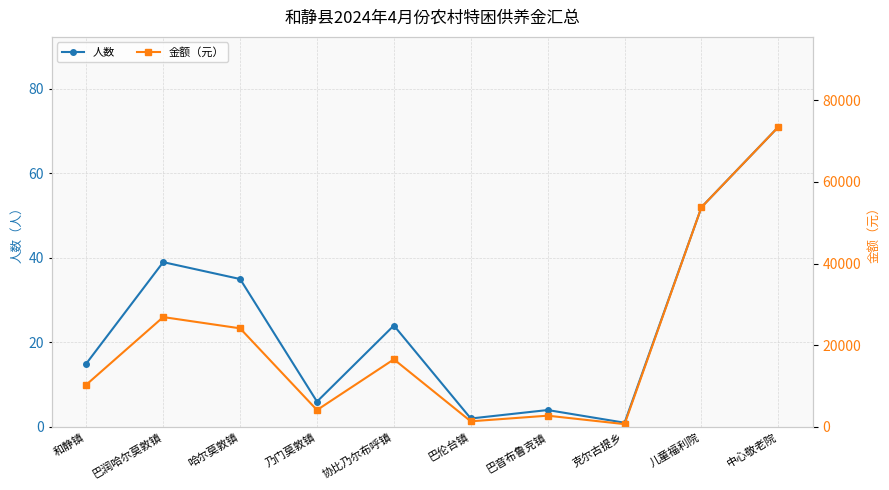

The 金额（元） series shows 886 at 巴伦台镇. True or false?

False